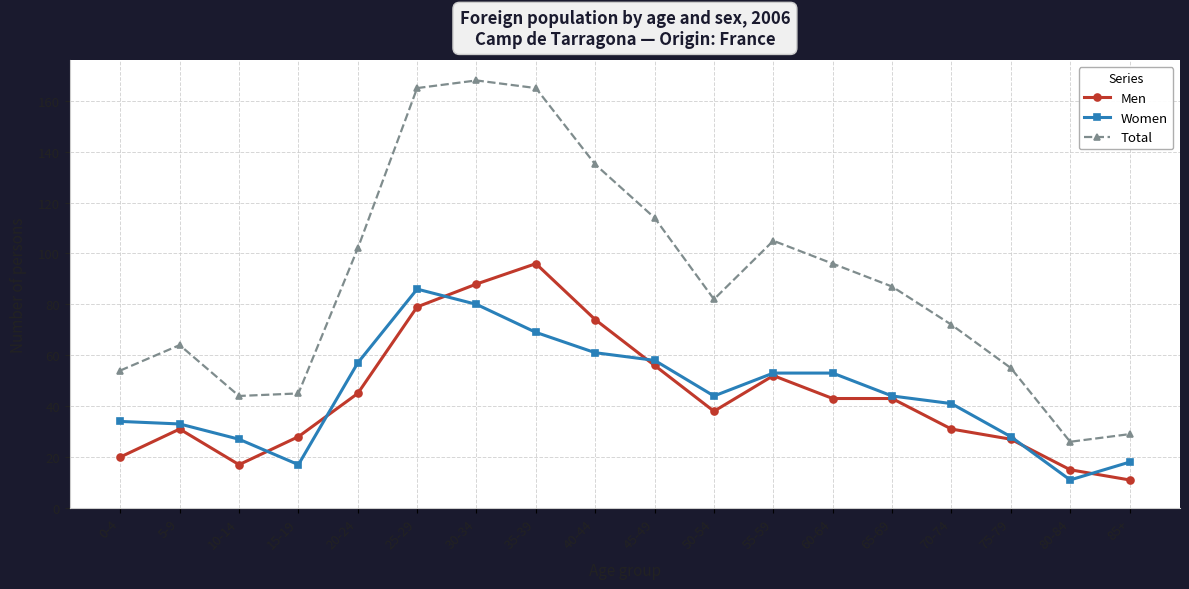

What is the difference between the maximum and minimum values in the Women series?

75